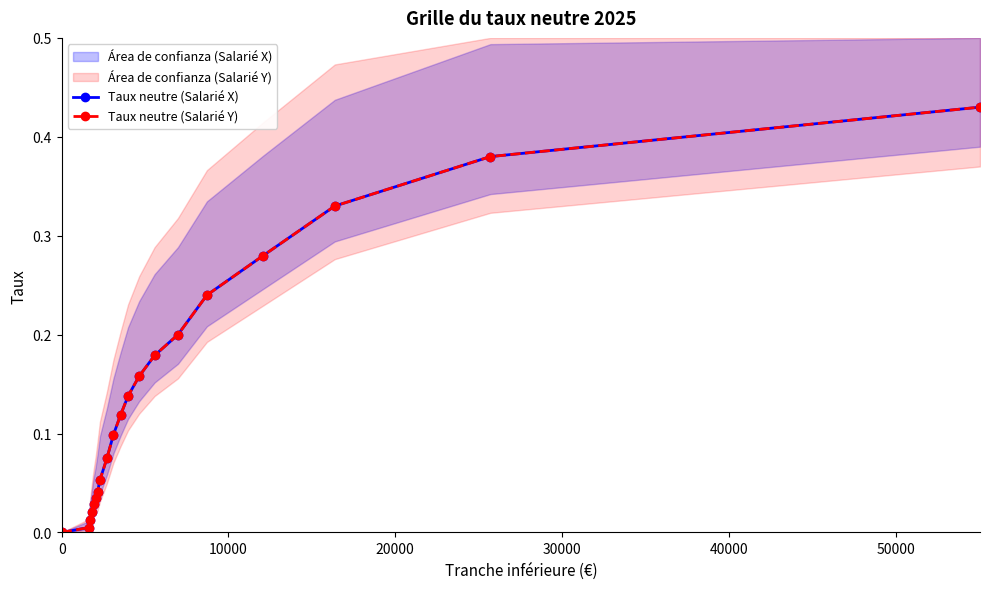

True or false: Taux neutre (Salarié Y) and Taux neutre (Salarié X) cross at least once.

False